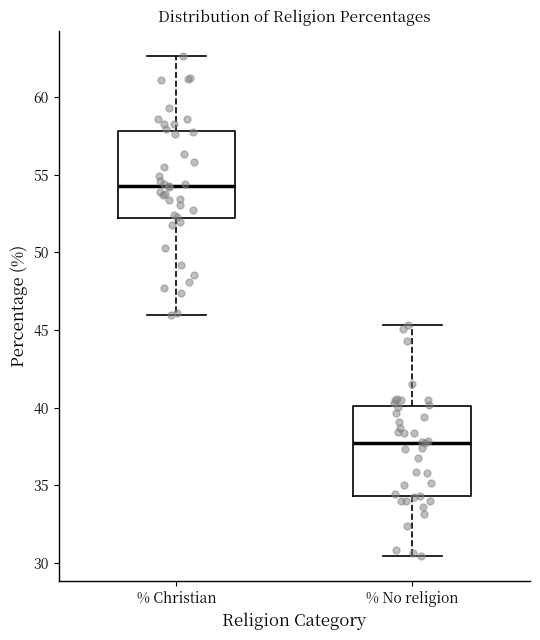

Reading left to right, transcribe this box plot: for each box, give where its median line is, the range the box spans, and where its two whiskers end, as read against the y-axis. The values are not printed on the chart, so give them approximately, as read against the axis.

% Christian: median 54.5, box 52.0 to 58.0, whiskers 46.0 to 62.5
% No religion: median 37.5, box 34.5 to 40.0, whiskers 30.5 to 45.5